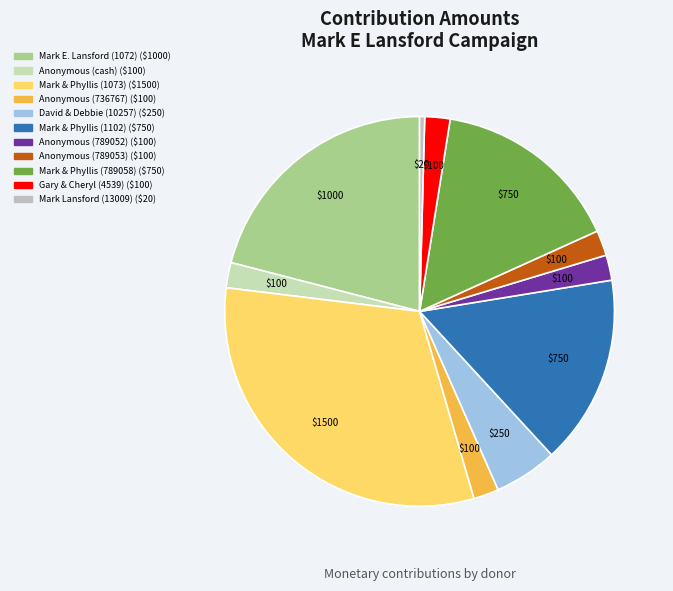

Is there any slice that represents more than half of the pie?

No